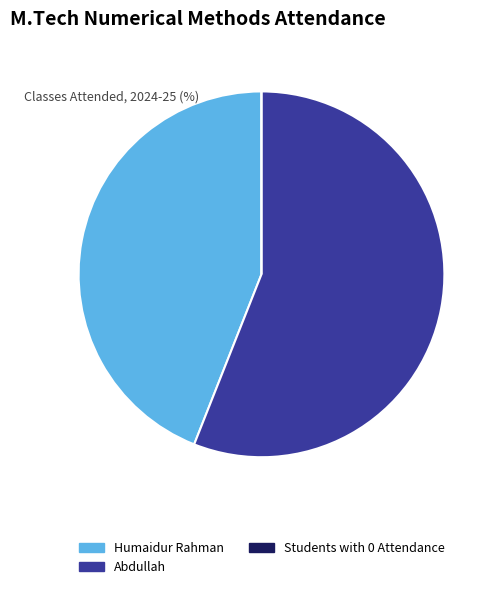

Is there a majority slice in this chart?

Yes